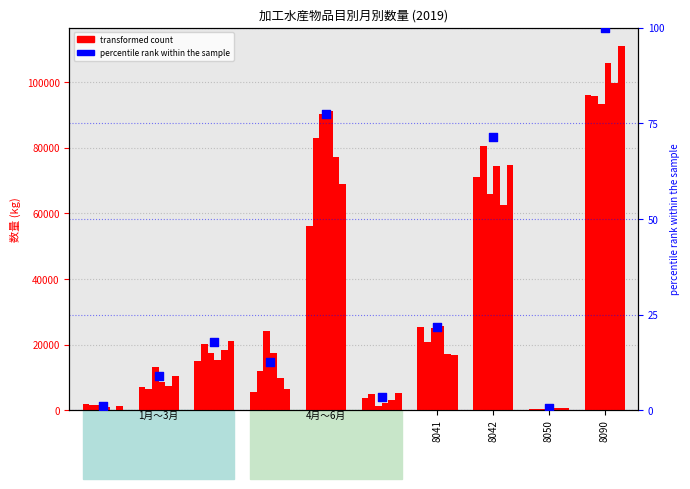

At how many categories does at least one series exceed 89803?

2